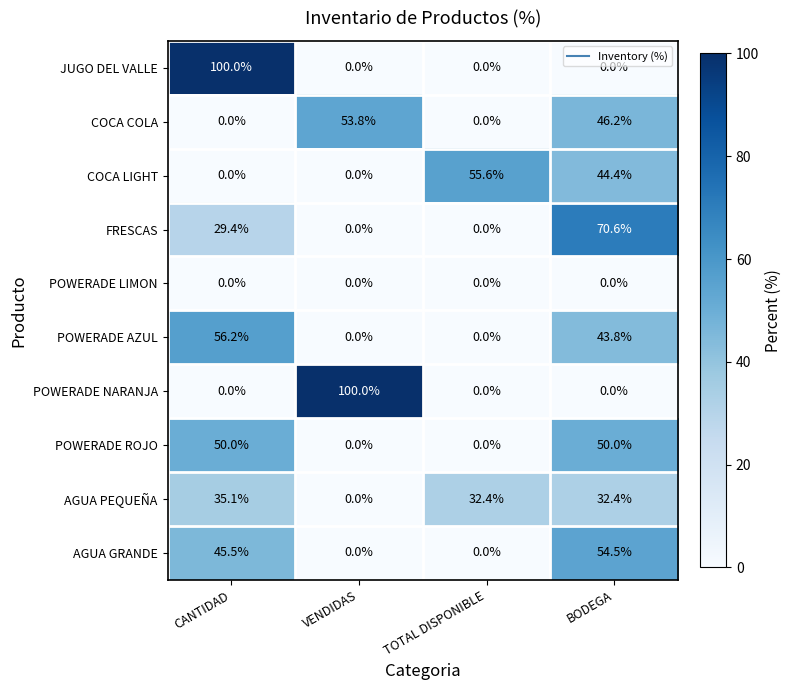

At which label does JUGO DEL VALLE reach its peak?

CANTIDAD